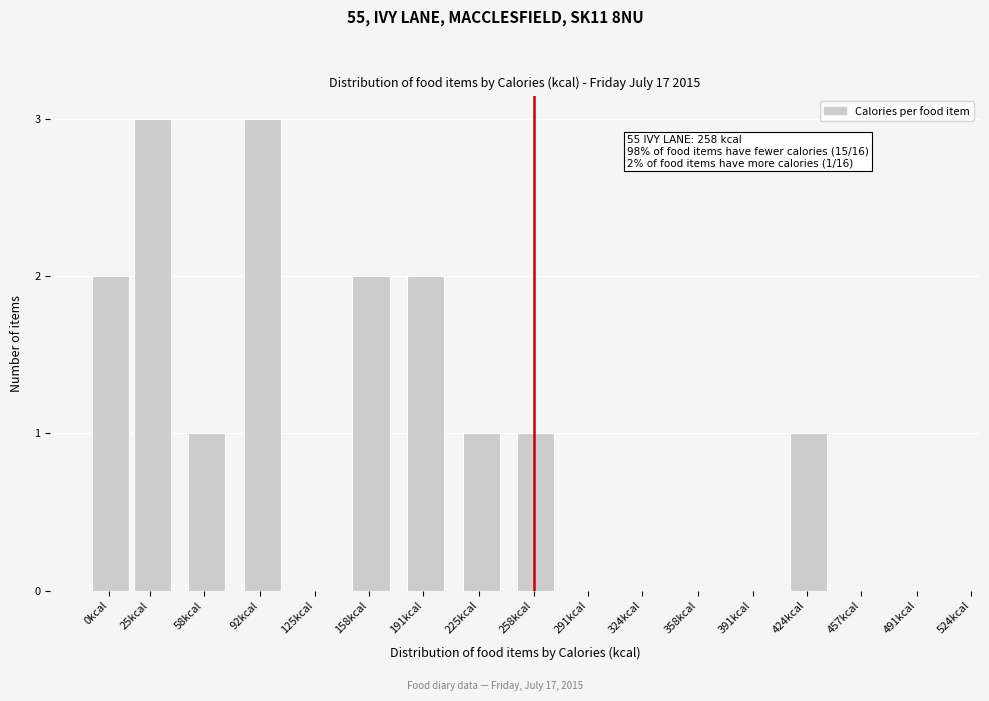

Reading left to right, what are all the values shown in this chart?

0kcal=2	25kcal=3	58kcal=1	92kcal=3	125kcal=0	158kcal=2	191kcal=2	225kcal=1	258kcal=1	291kcal=0	324kcal=0	358kcal=0	391kcal=0	424kcal=1	457kcal=0	491kcal=0